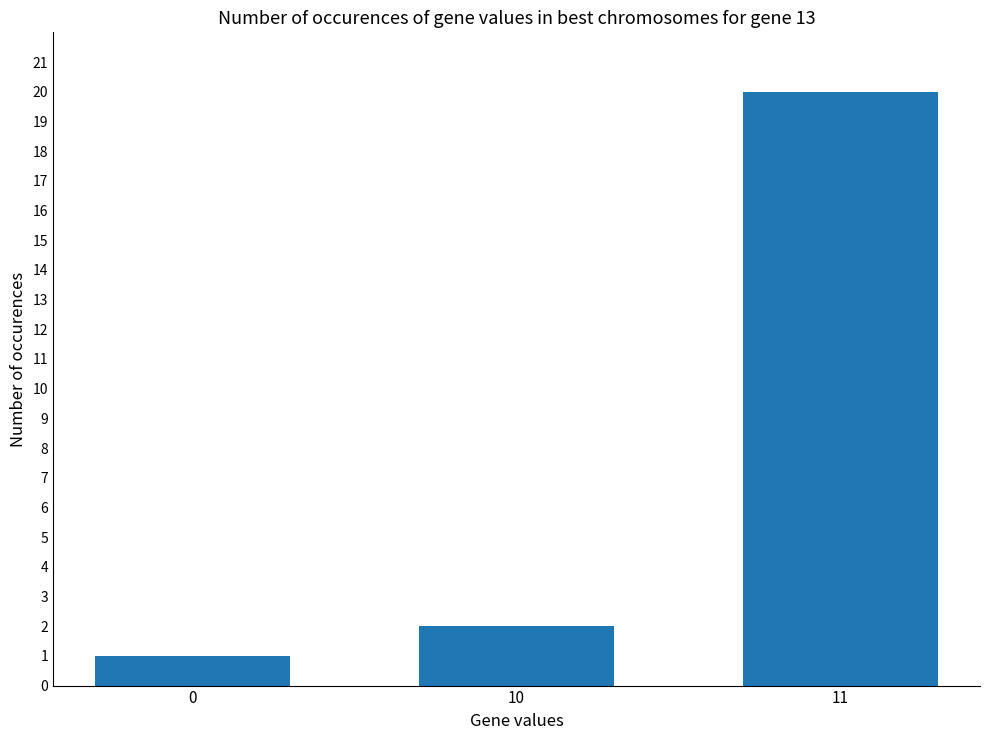

What is the ratio of the value at 0 to the value at 11?

0.1